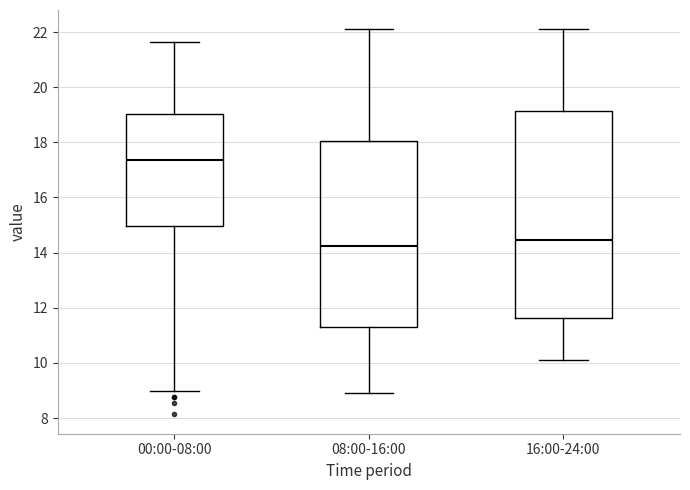

Where does the median line of the box for 16:00-24:00 sit on the y-axis? The values are not printed on the chart, so give them approximately, as read against the axis.

14.4